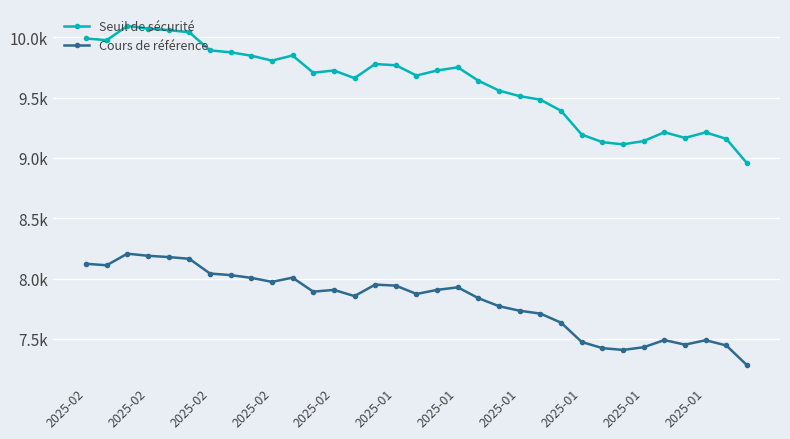

What are all the series names shown in the legend?

Seuil de sécurité, Cours de référence